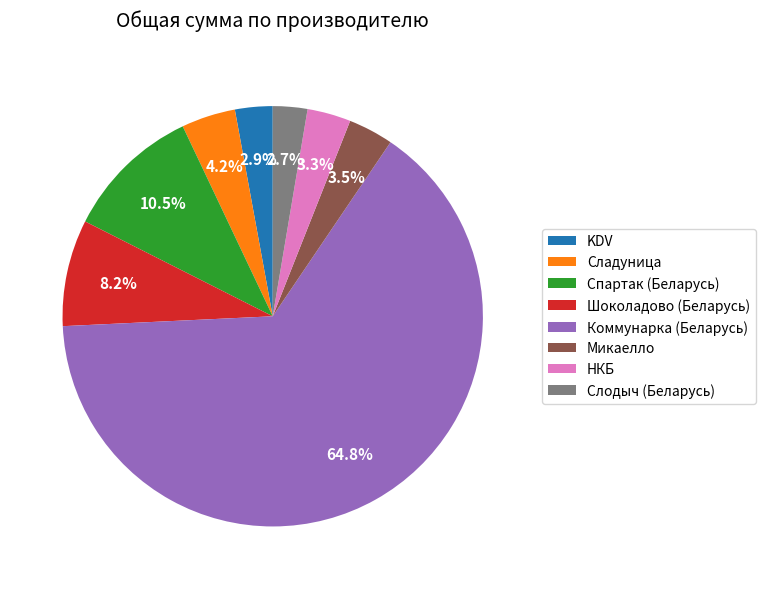

Count the number of slices in the pie.

8